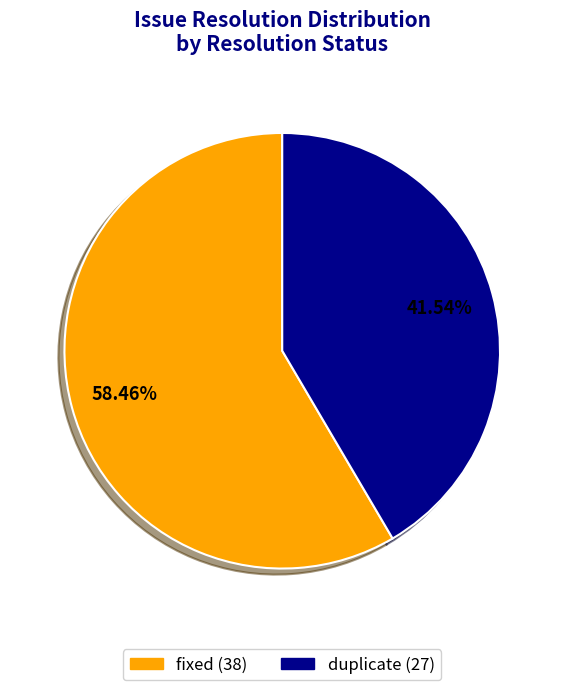

Does any single category account for the majority?

Yes